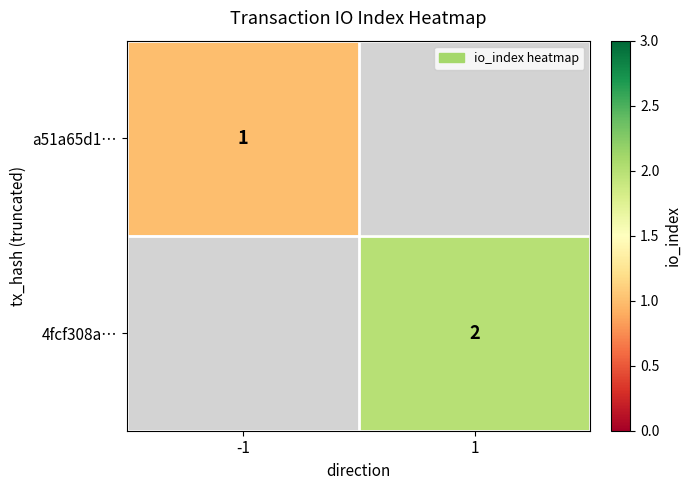

At which category does the chart reach its minimum across all series?

-1